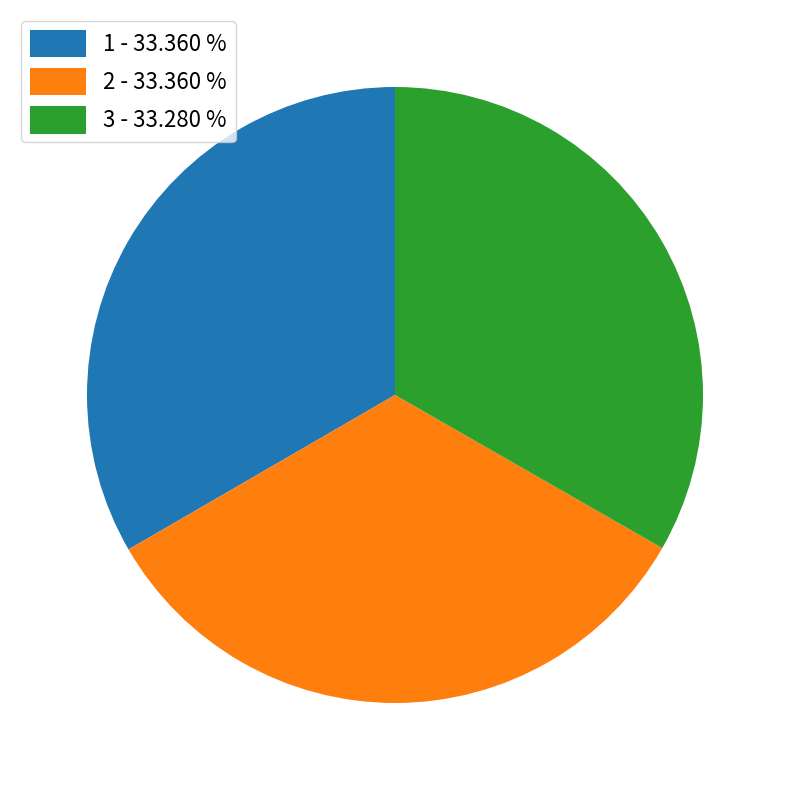

Is 2 - 33.360 % the majority of the pie?

No